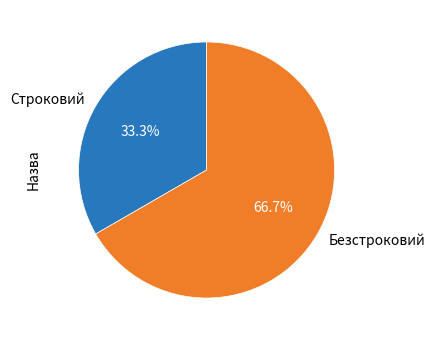

To the nearest percent, what portion does Строковий represent?

33%